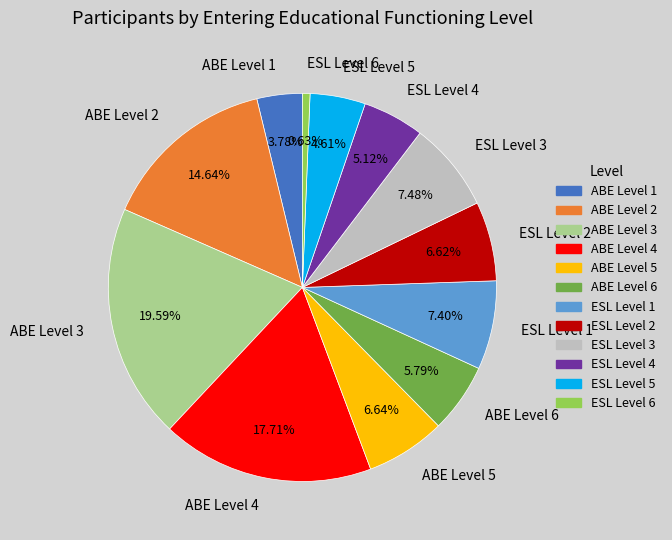

Does any single category account for the majority?

No